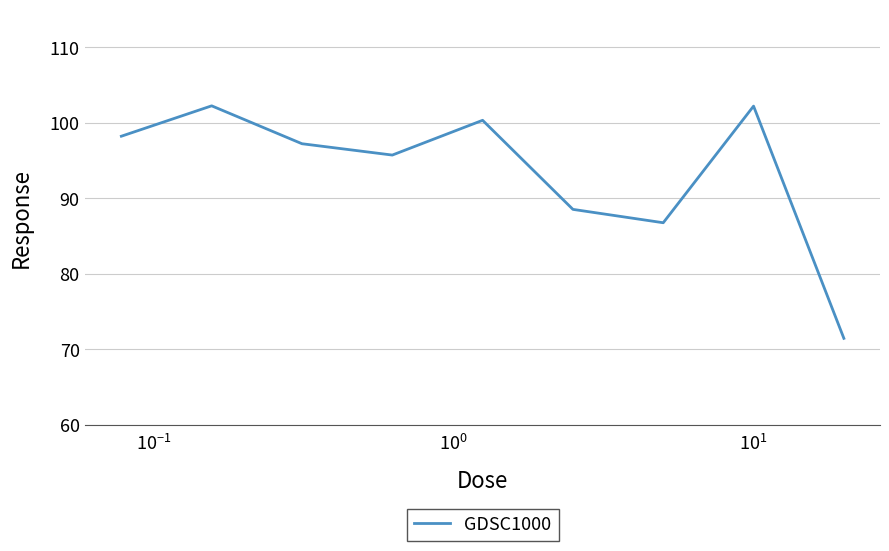

What is the smallest value displayed?

71.4